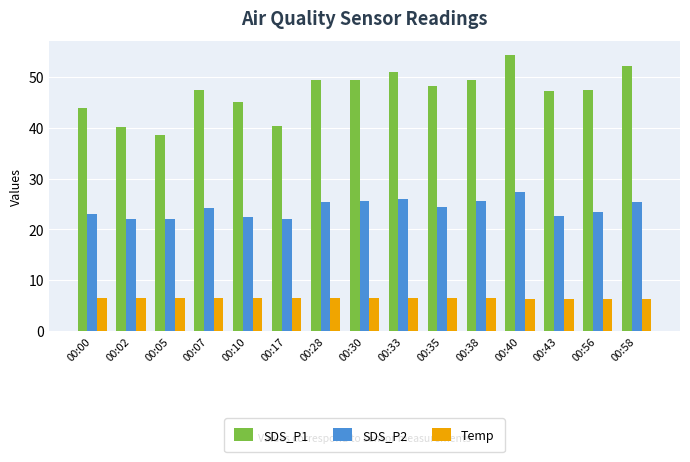

What is the average value of the Temp series?

6.4